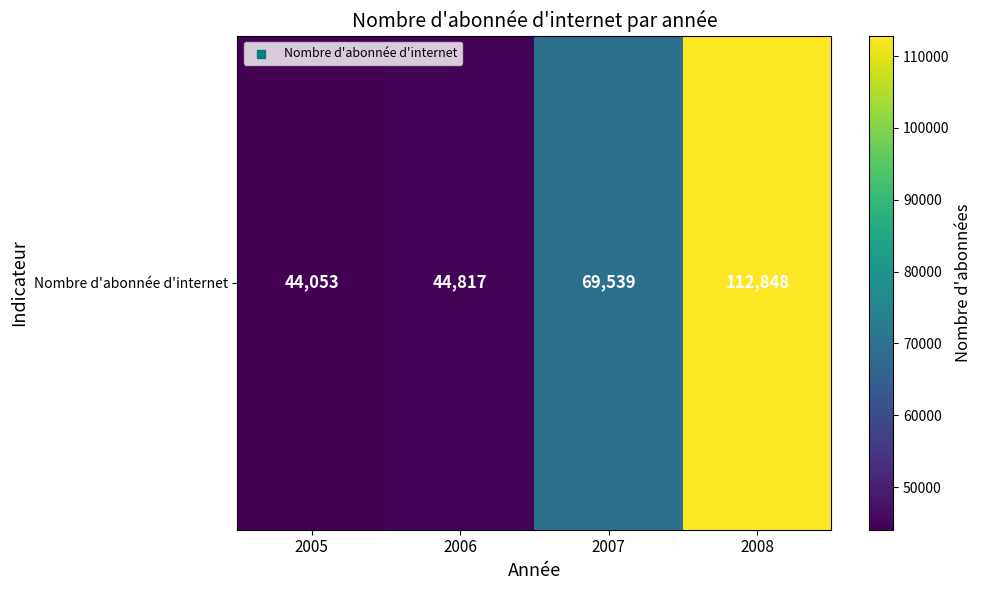

At which category does the chart reach its peak across all series?

2008